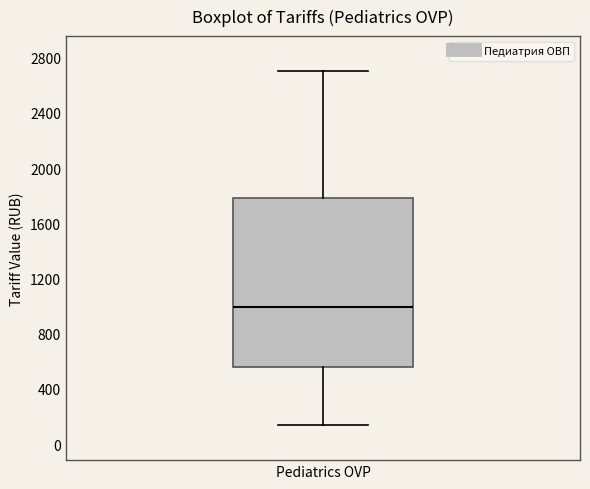

Read this box plot against the y-axis: the position of the median line, the range covered by the box, and the ends of both whiskers. The values are not printed on the chart, so give them approximately, as read against the axis.

median 1000, box 550 to 1800, whiskers 150 to 2700